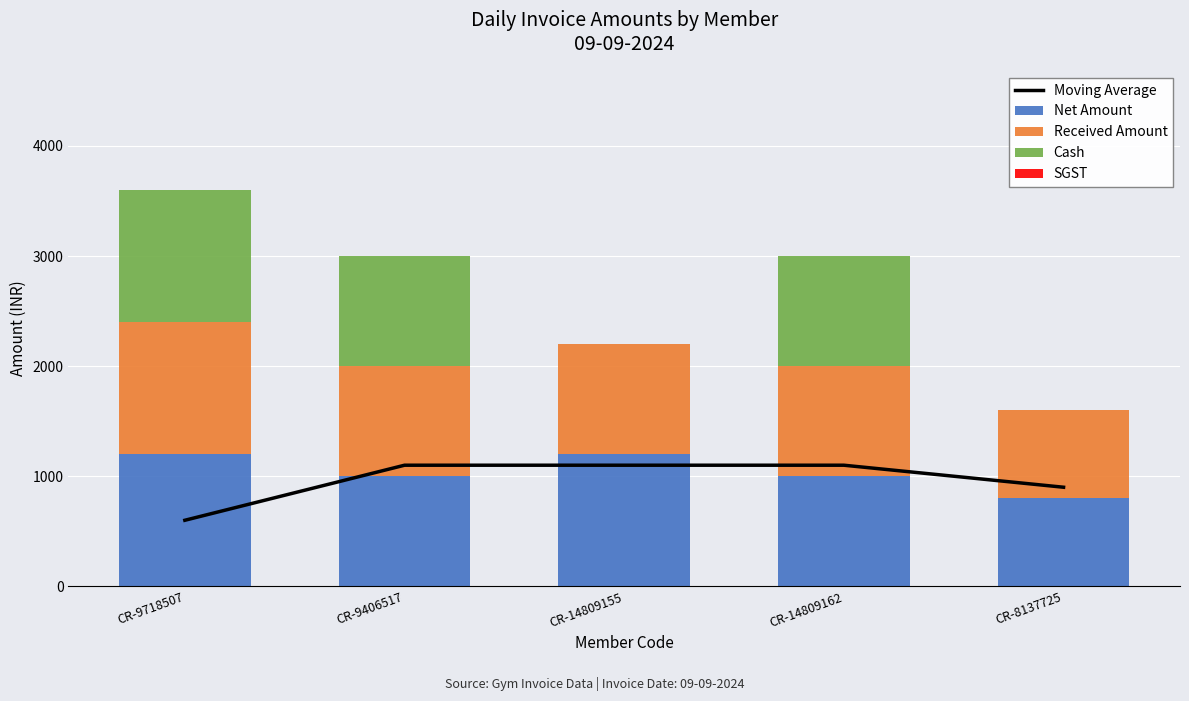

Which series has the widest spread of values?

Cash